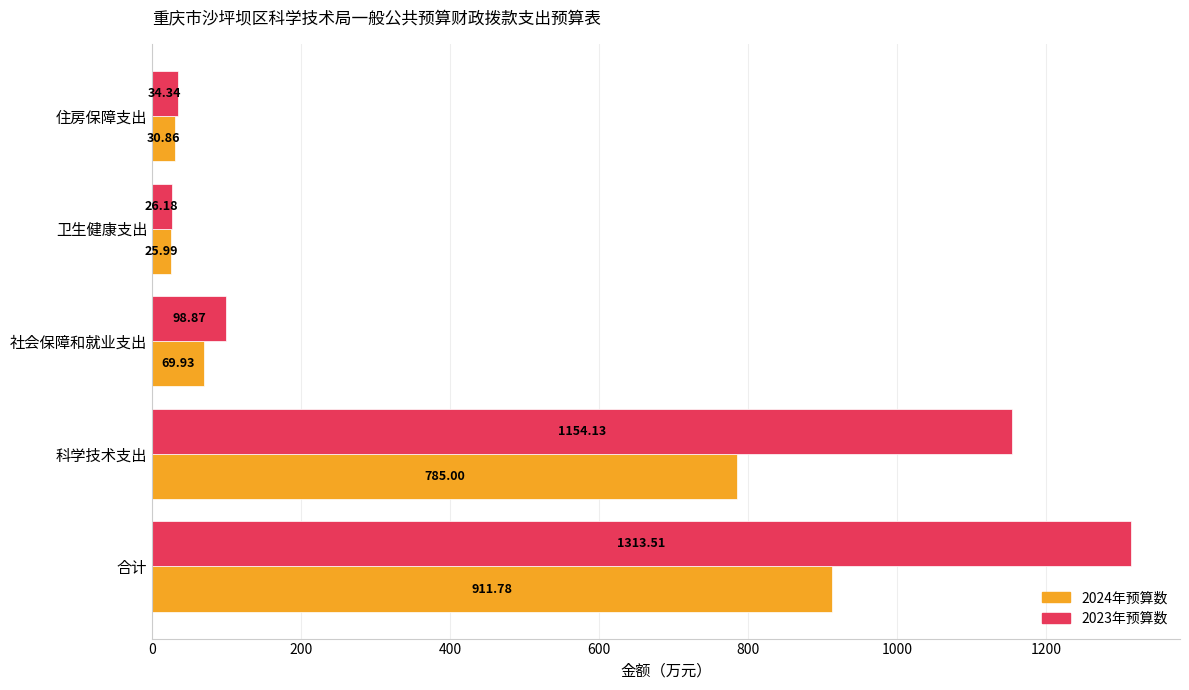

Between 合计 and 卫生健康支出, which series saw the biggest shift?

2023年预算数